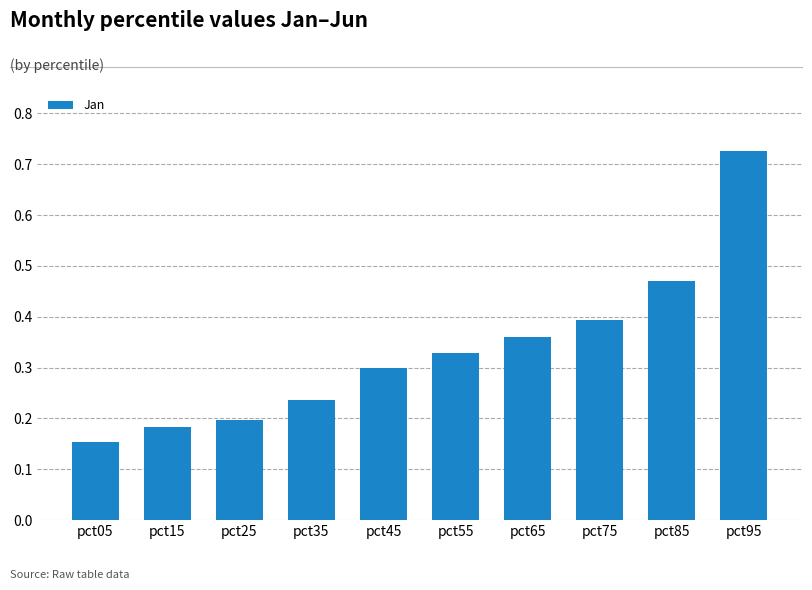

At which category does the chart reach its peak across all series?

pct95